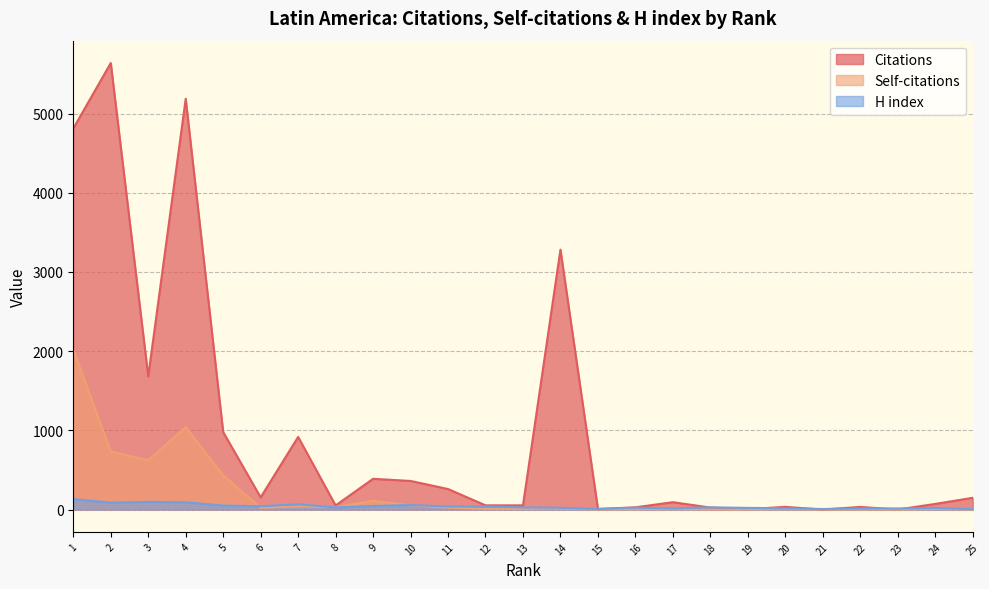

How many lines are shown in the chart?

3